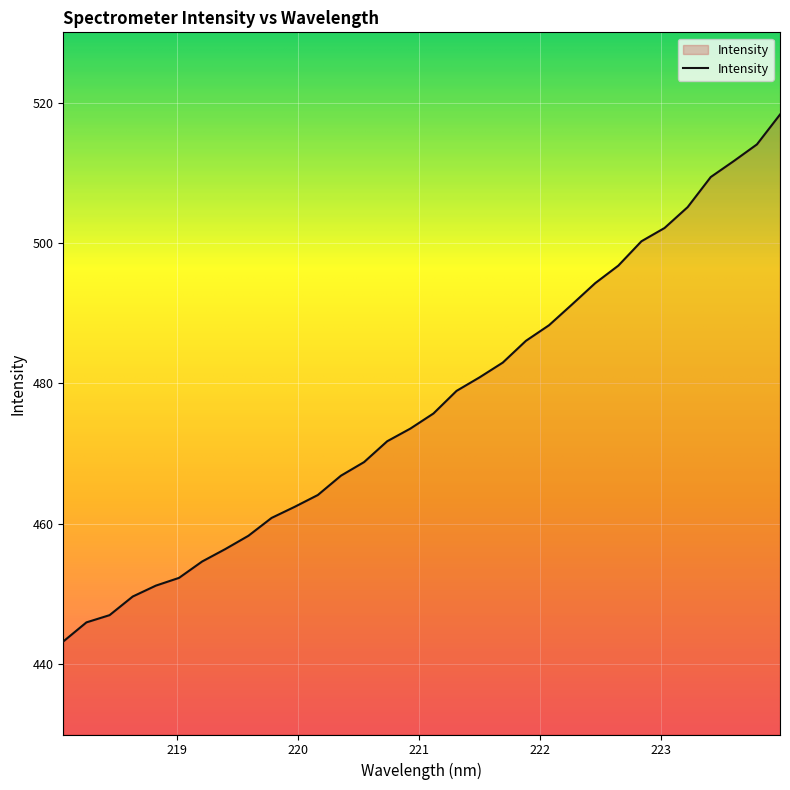

What is the maximum value shown in the chart?

518.3